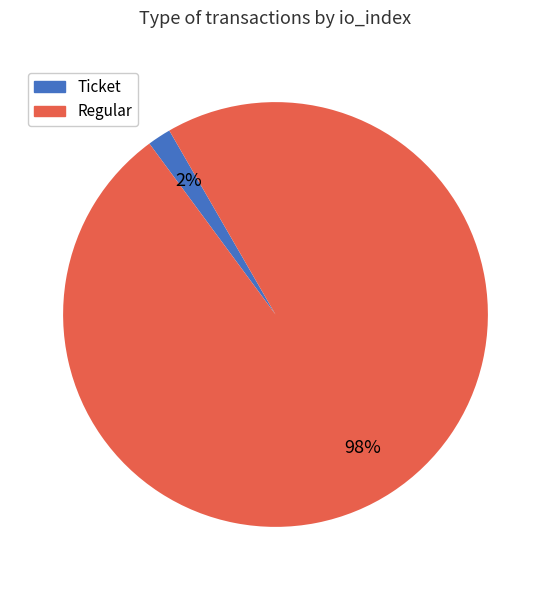

Between Ticket and Regular, which is larger?

Regular